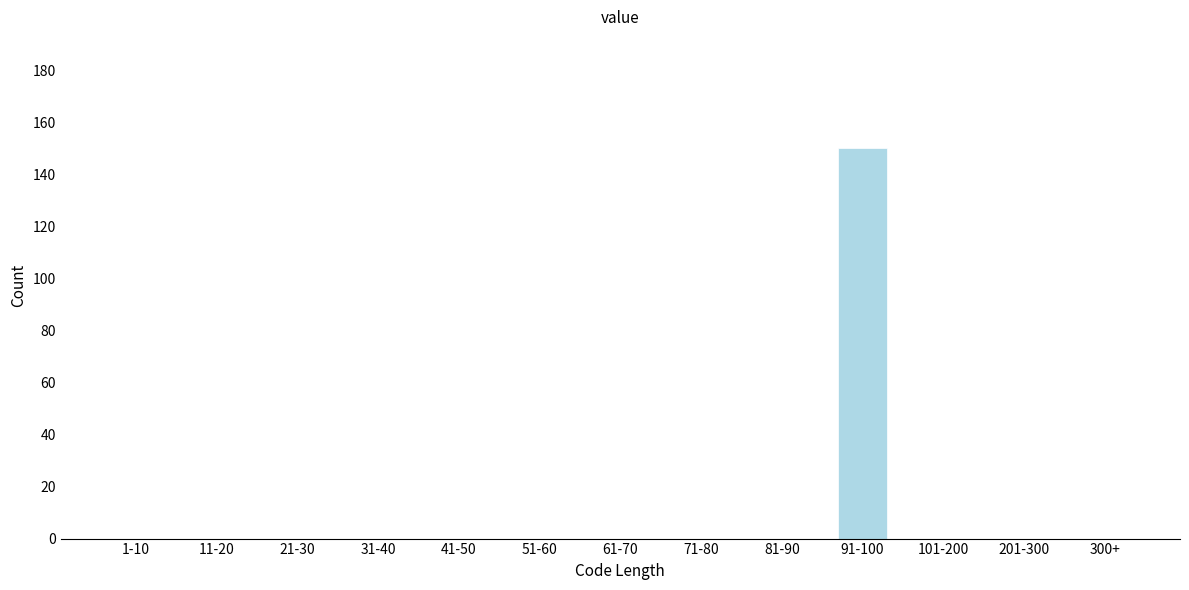

Reading left to right, extract all data points from this chart.

1-10=0	11-20=0	21-30=0	31-40=0	41-50=0	51-60=0	61-70=0	71-80=0	81-90=0	91-100=150	101-200=0	201-300=0	300+=0